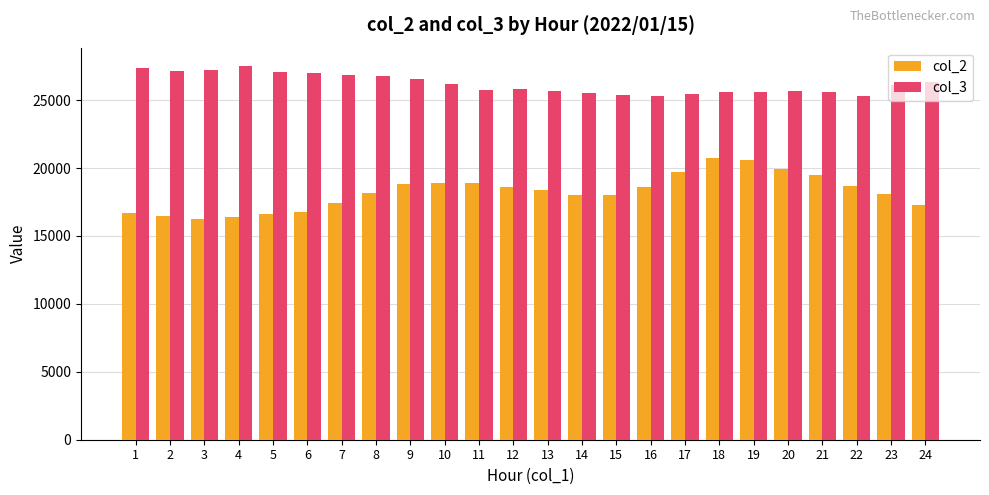

True or false: col_2 has a value of 4262 at 18.

False